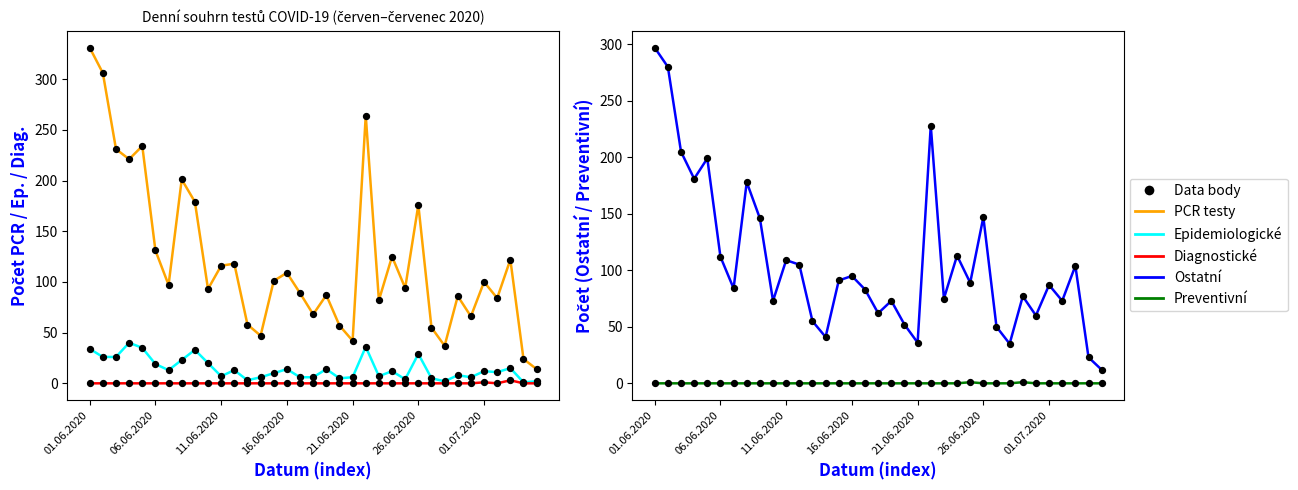

Which series has the widest spread of Y values?

PCR testy